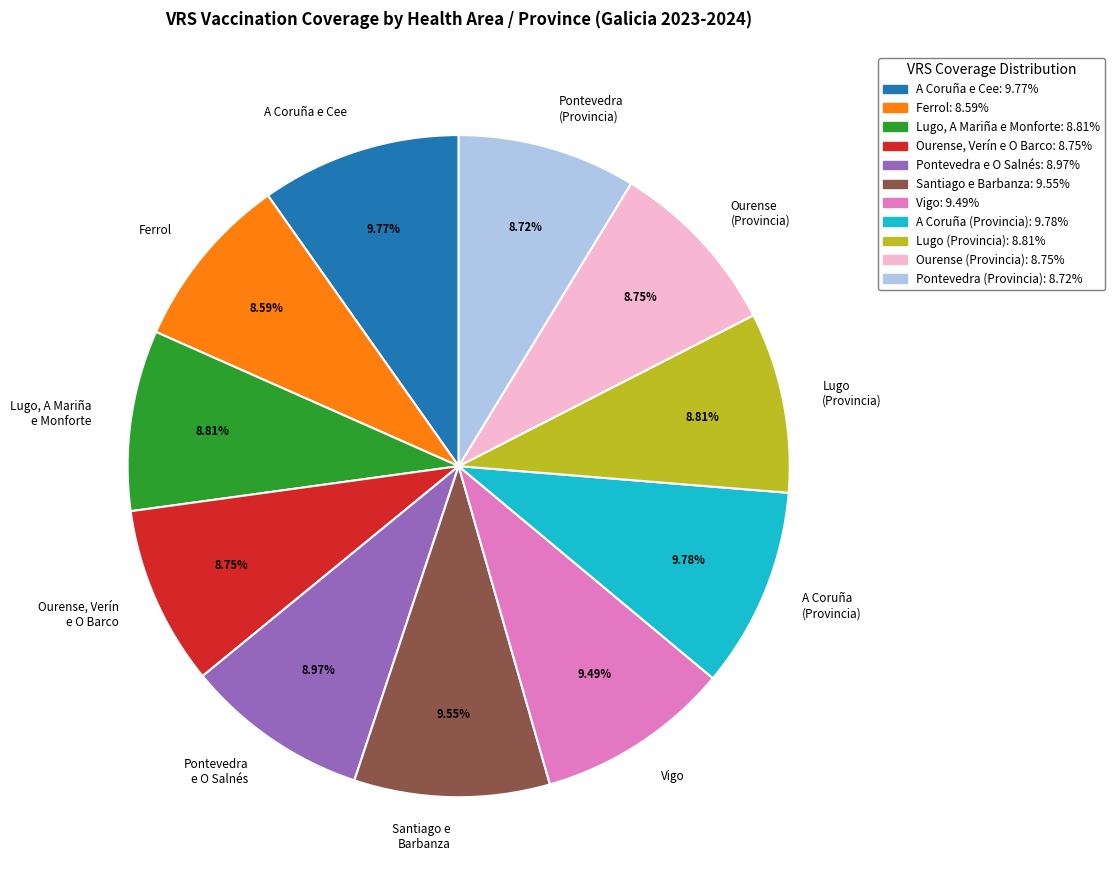

How many segments does this pie chart have?

11